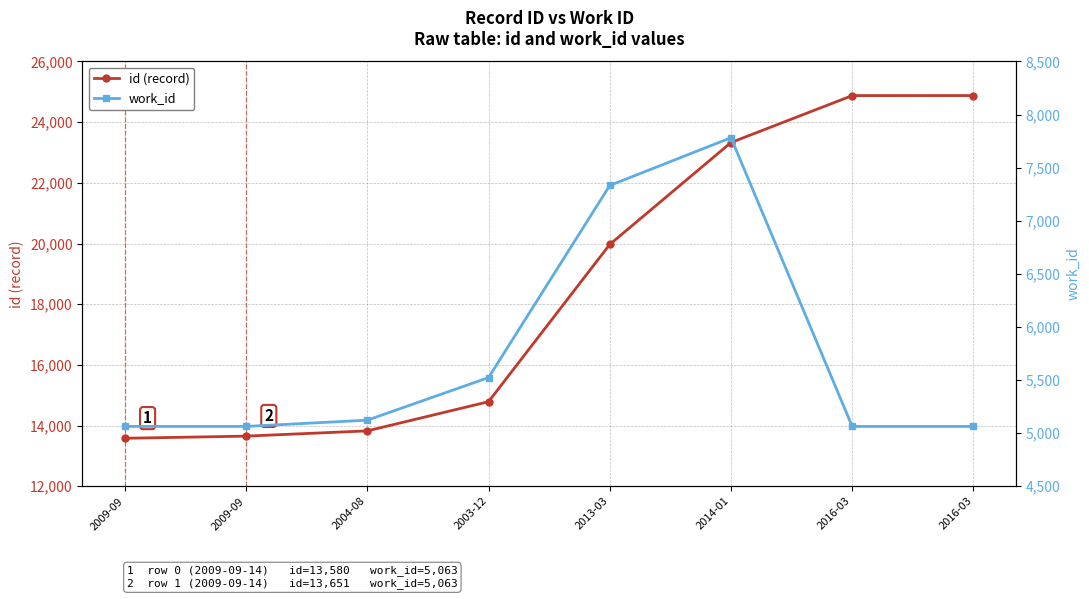

What is the greatest value displayed?

24876